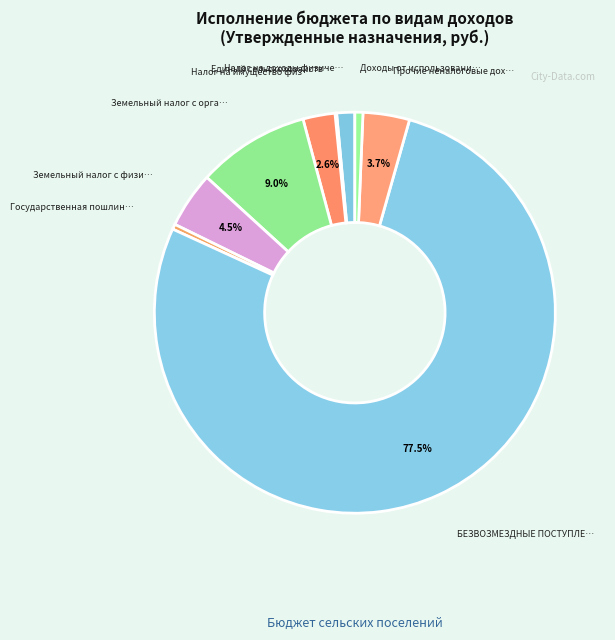

To the nearest percent, what is the average slice percentage?

11%